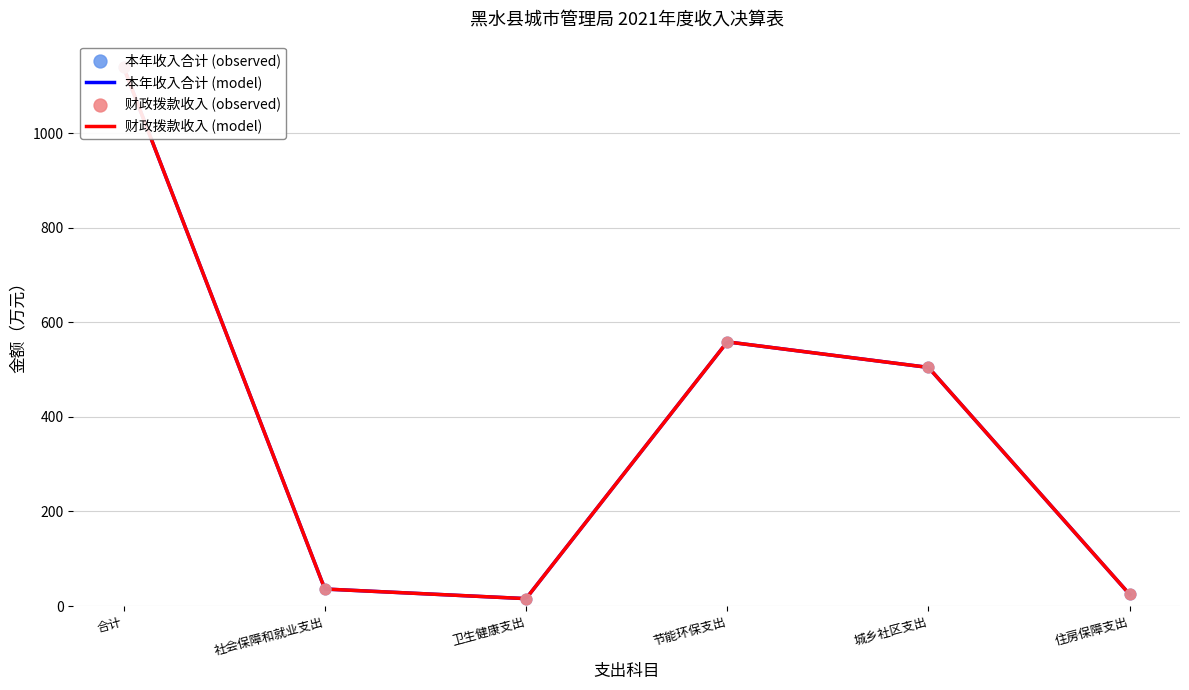

Is the value of 财政拨款收入 at 节能环保支出 greater than the value of 本年收入合计 at 住房保障支出?

Yes